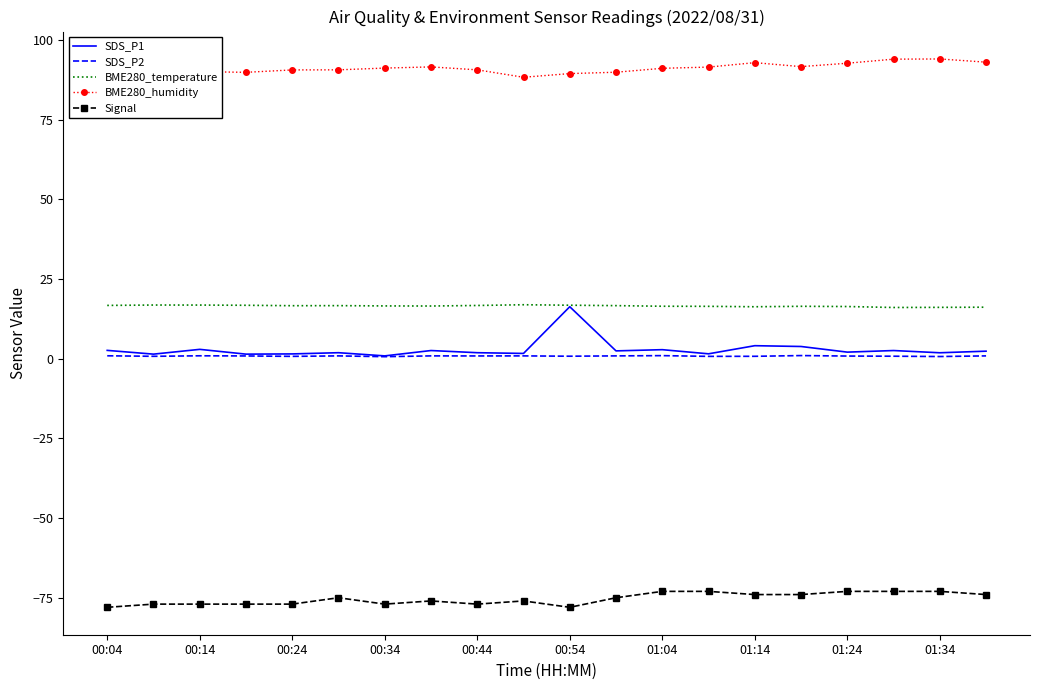

Which series has the largest total across all categories?

BME280_humidity